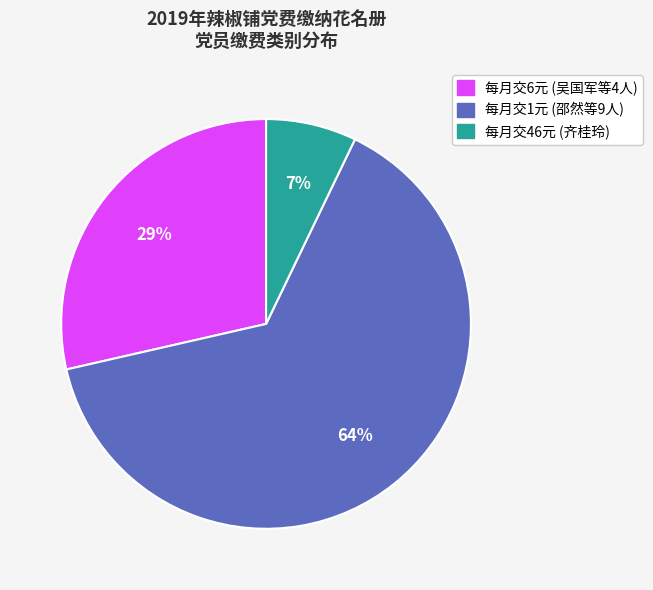

True or false: 每月交6元 accounts for 29% of the total.

True